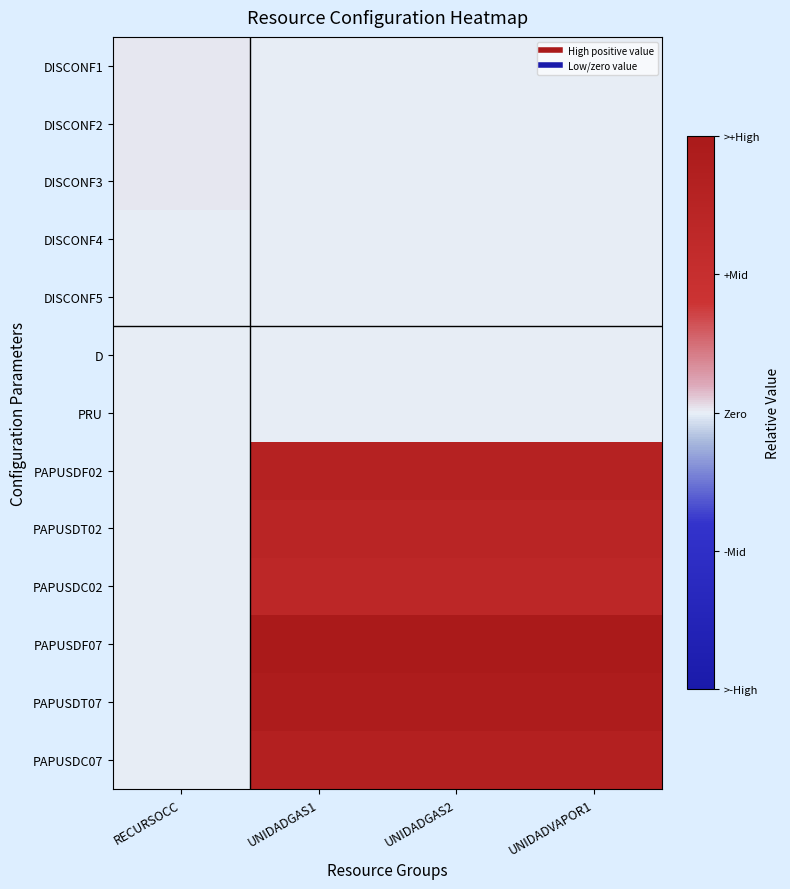

What is the total value across all series at UNIDADVAPOR1?

5.0